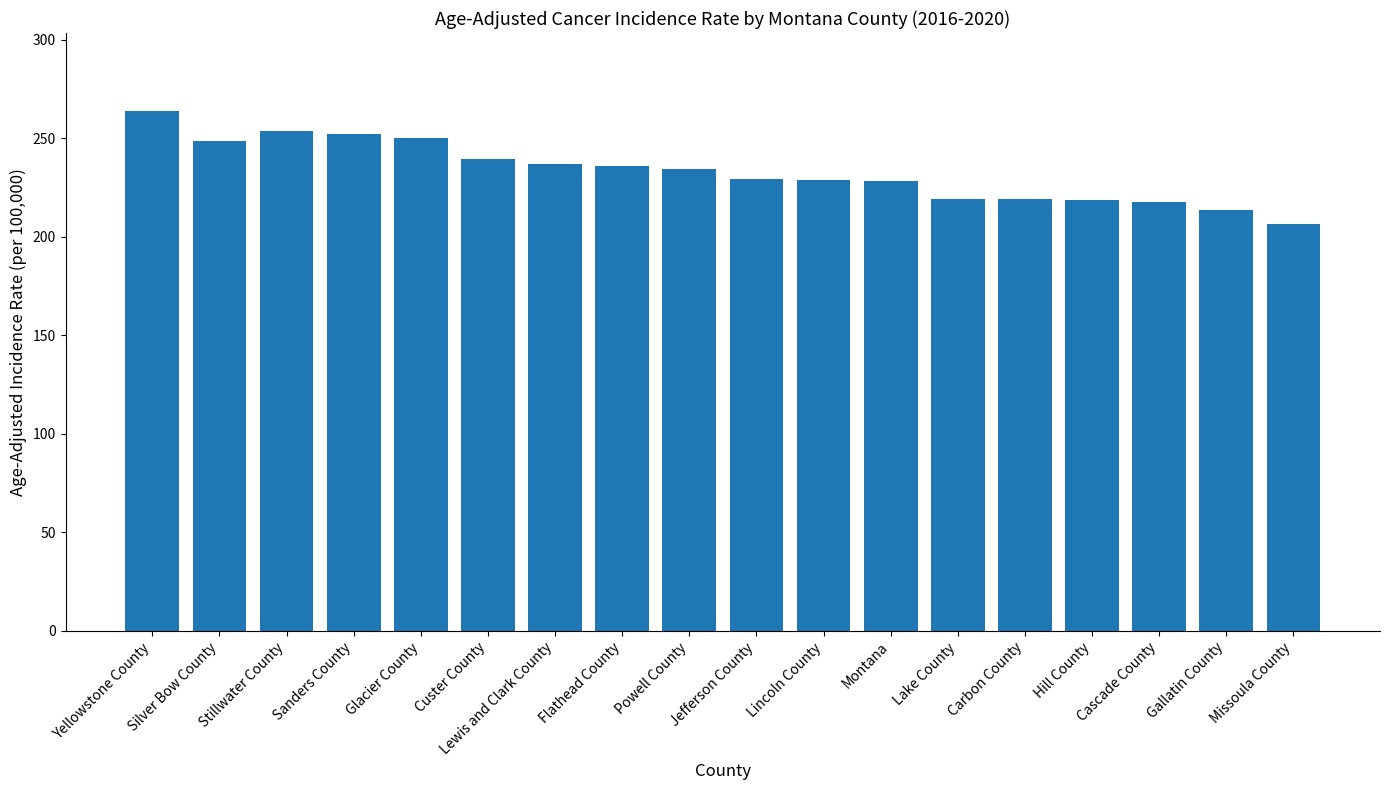

What is the label of the 10th bar from the left?

Jefferson County